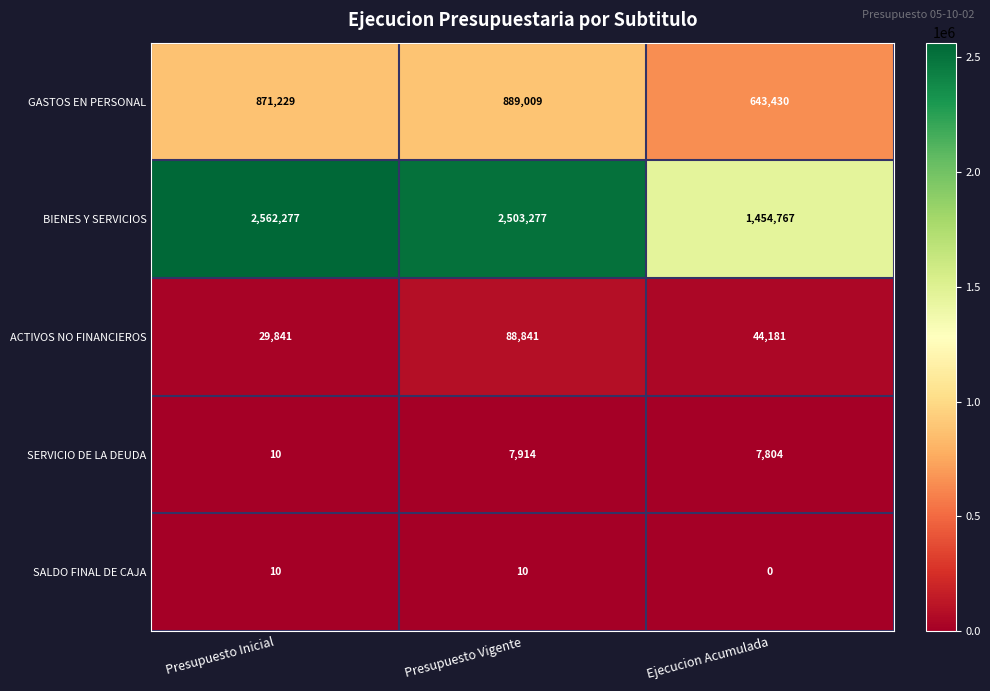

Reading right to left, list all the values displayed in this chart.

GASTOS EN PERSONAL: Ejecucion Acumulada=643430	Presupuesto Vigente=889009	Presupuesto Inicial=871229
BIENES Y SERVICIOS: Ejecucion Acumulada=1454767	Presupuesto Vigente=2503277	Presupuesto Inicial=2562277
ACTIVOS NO FINANCIEROS: Ejecucion Acumulada=44181	Presupuesto Vigente=88841	Presupuesto Inicial=29841
SERVICIO DE LA DEUDA: Ejecucion Acumulada=7804	Presupuesto Vigente=7914	Presupuesto Inicial=10
SALDO FINAL DE CAJA: Ejecucion Acumulada=0	Presupuesto Vigente=10	Presupuesto Inicial=10